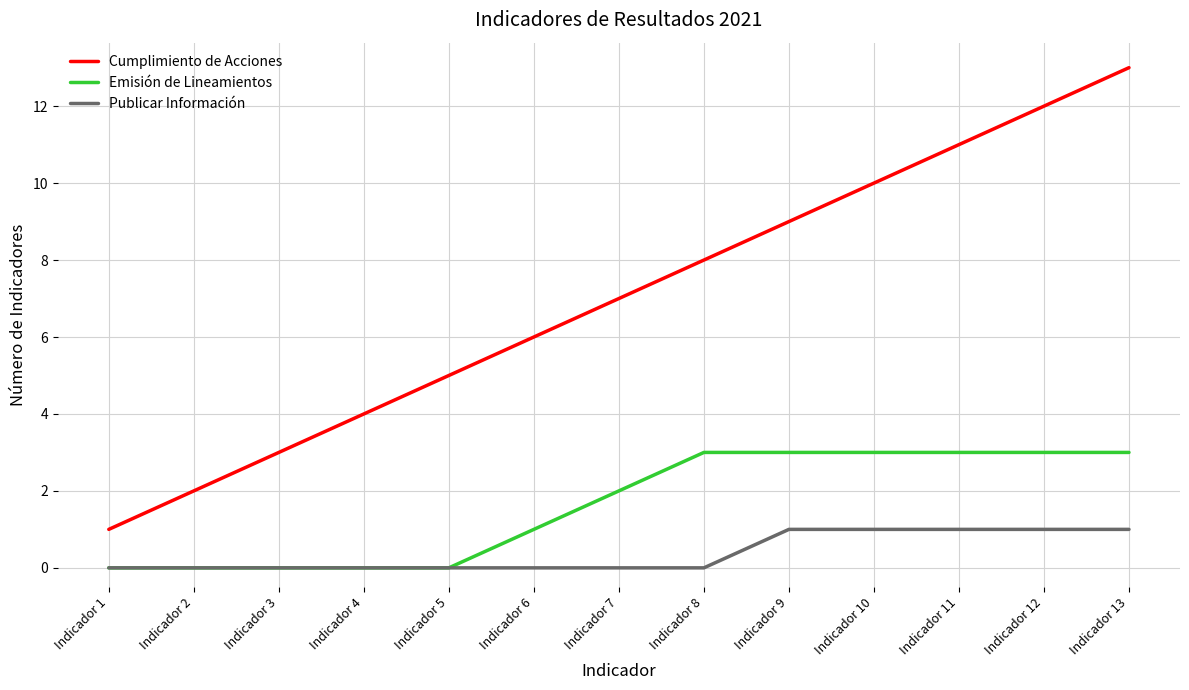

What is the total value across all series at Indicador 6?

7